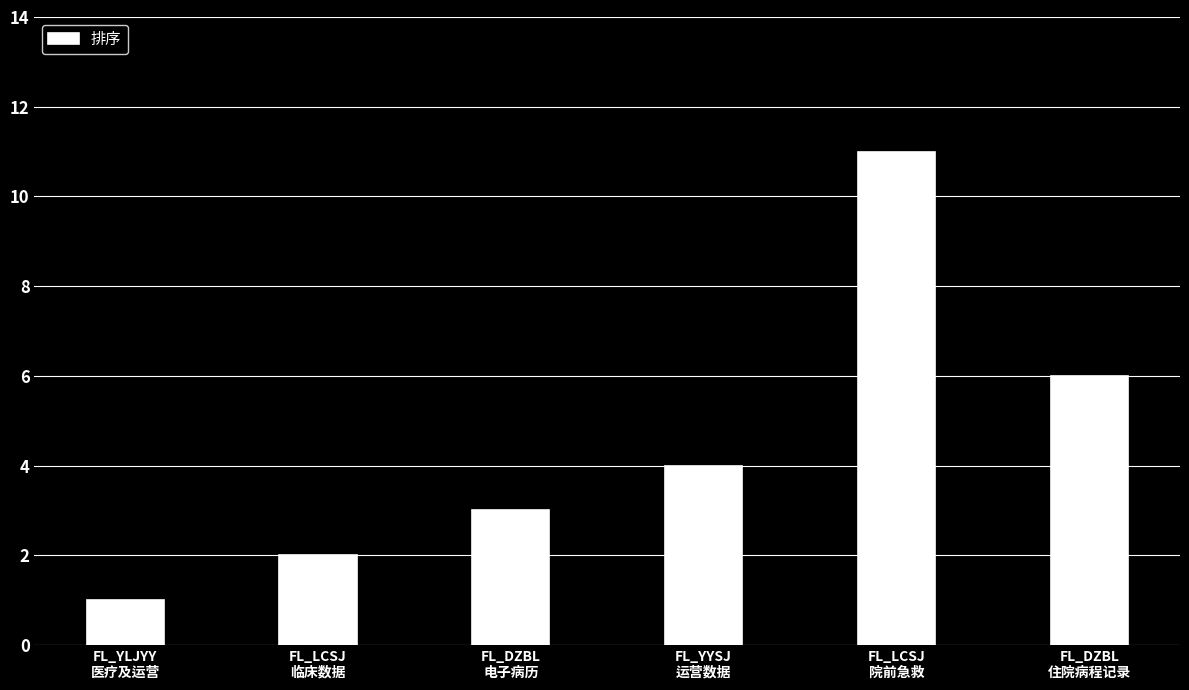

At which category does the chart reach its minimum across all series?

FL_YLJYY
医疗及运营